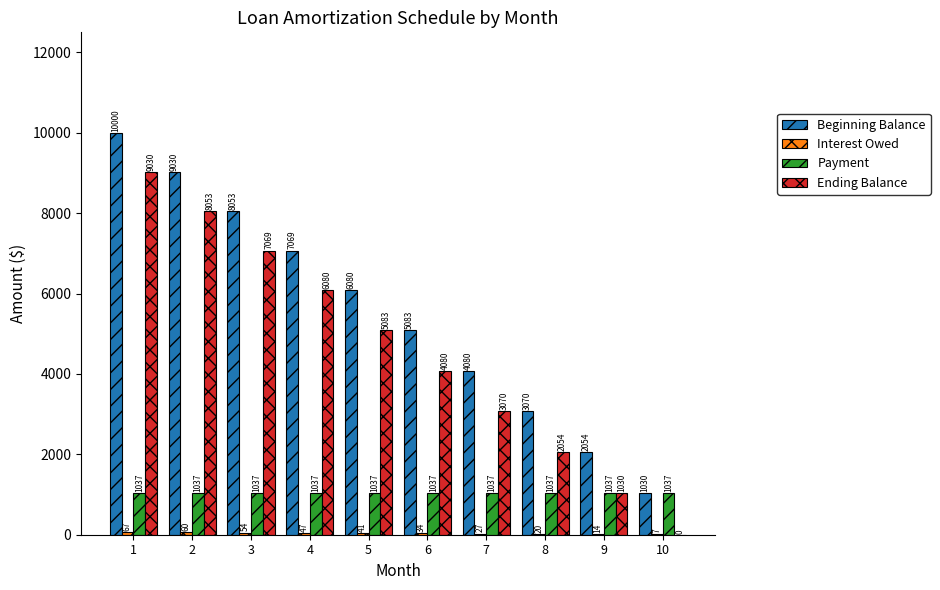

Between 6 and 7, which series saw the biggest shift?

Ending Balance